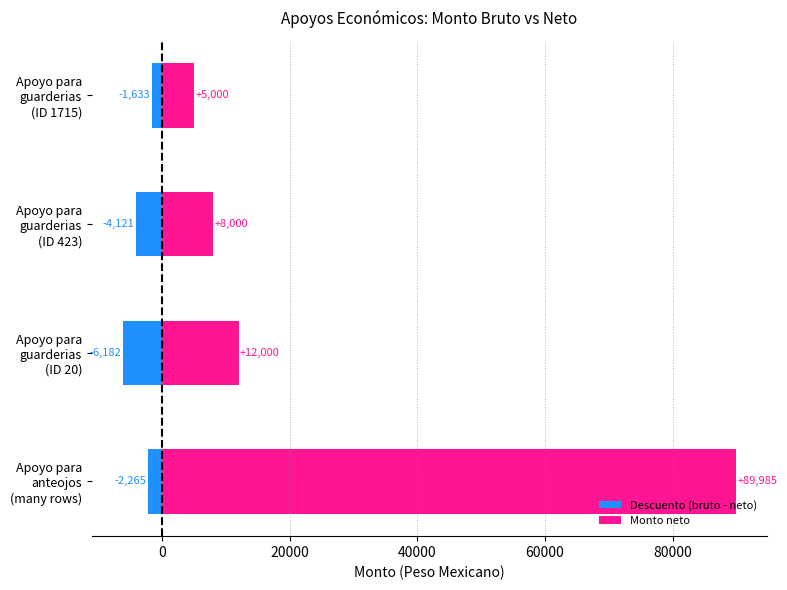

Between Apoyo para guarderias (ID 423) and Apoyo para guarderias (ID 1715), which series saw the biggest shift?

Monto neto